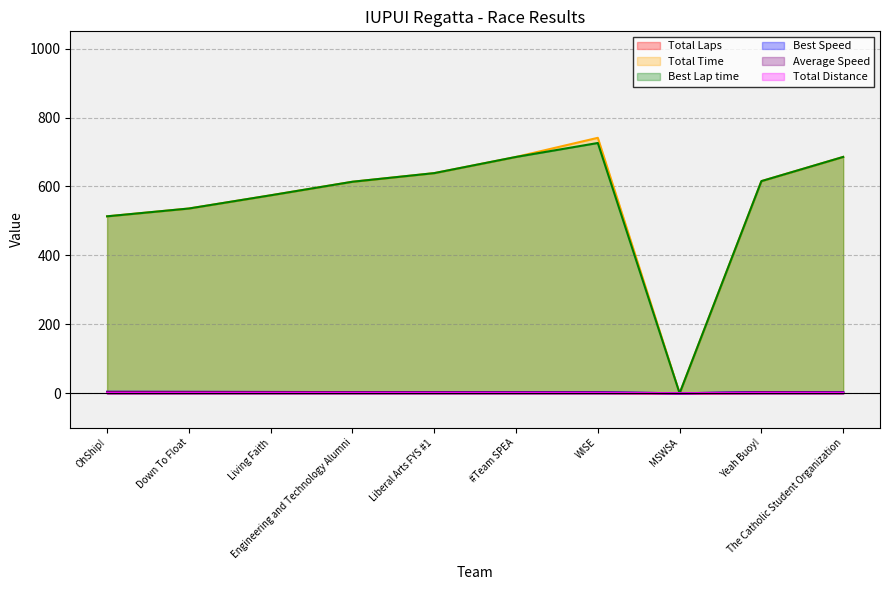

At which category does Best Speed reach its first local valley?

MSWSA